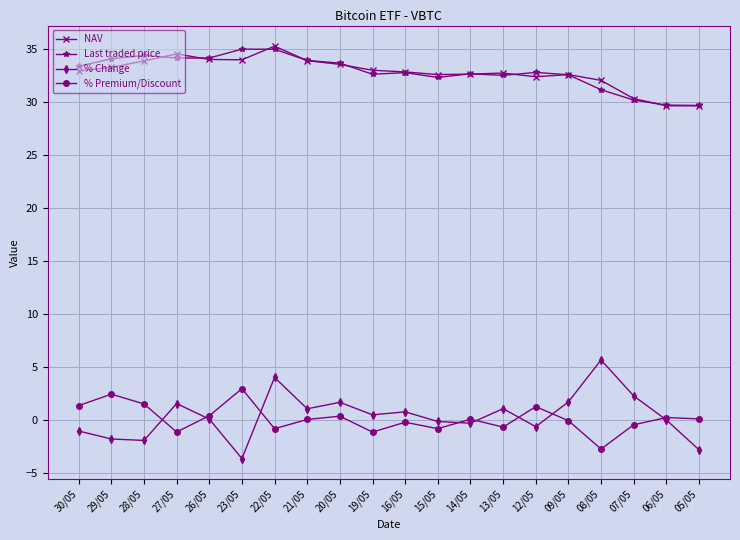

Read the % Premium/Discount value at 23/05.

3.0